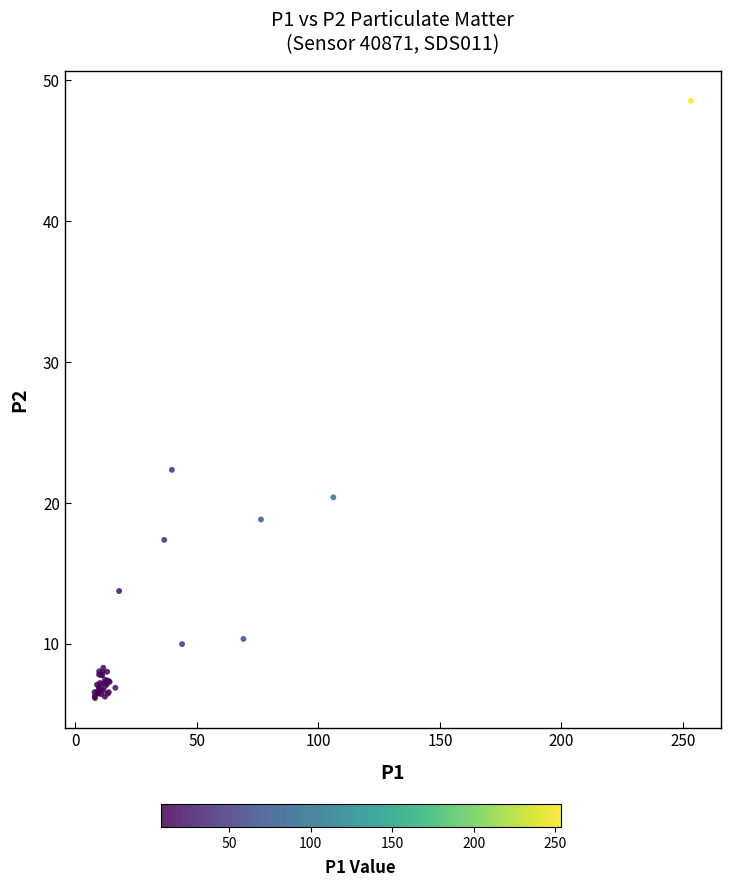

What Y value in the scatter plot is closest to 27?

22.4